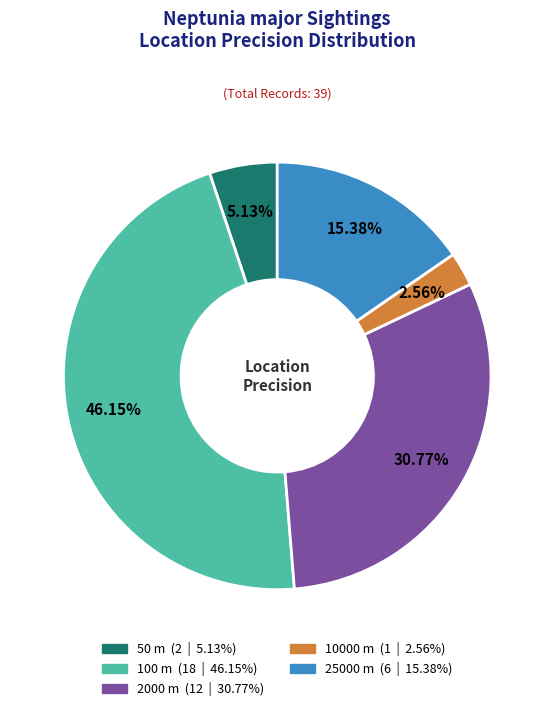

Does any single category account for the majority?

No